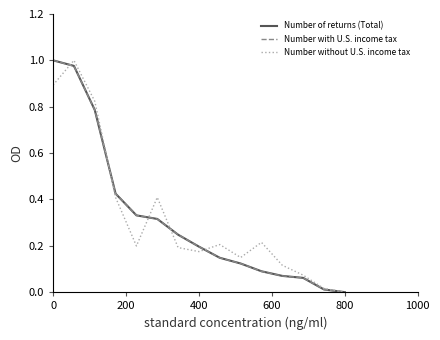

Is this an area chart (filled region under the line)?

No